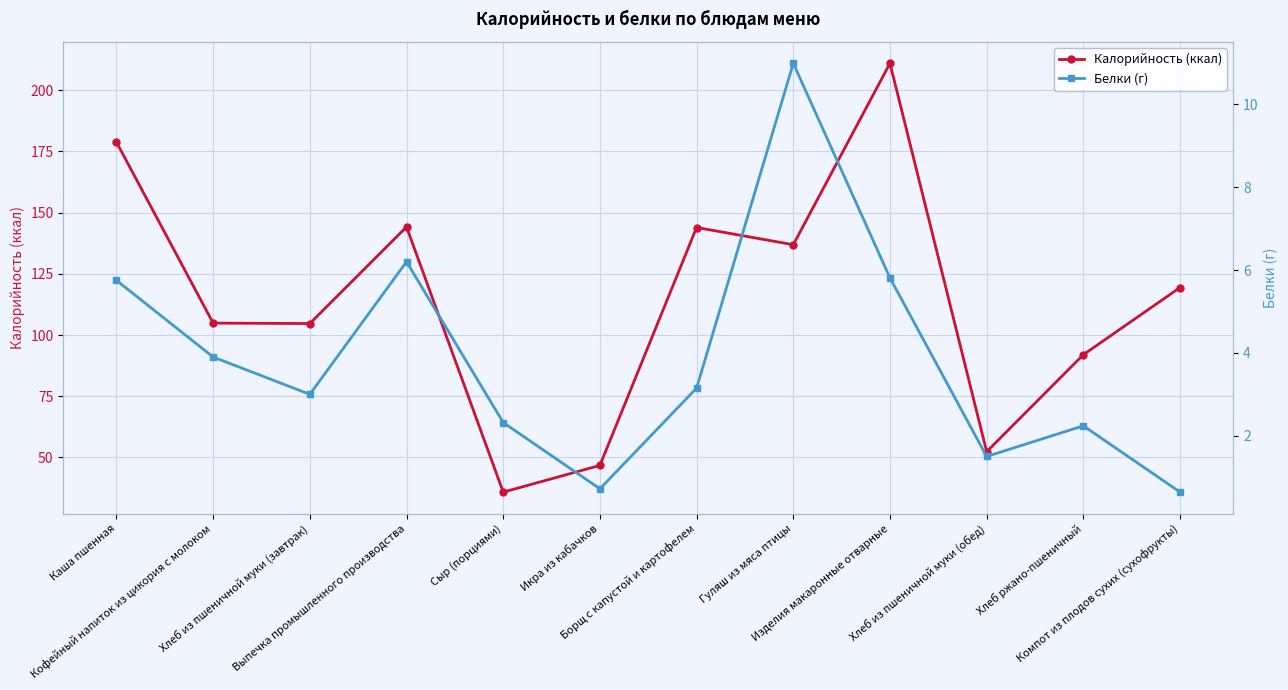

The Калорийность (ккал) series shows 52.3 at Хлеб из пшеничной муки (обед). True or false?

True